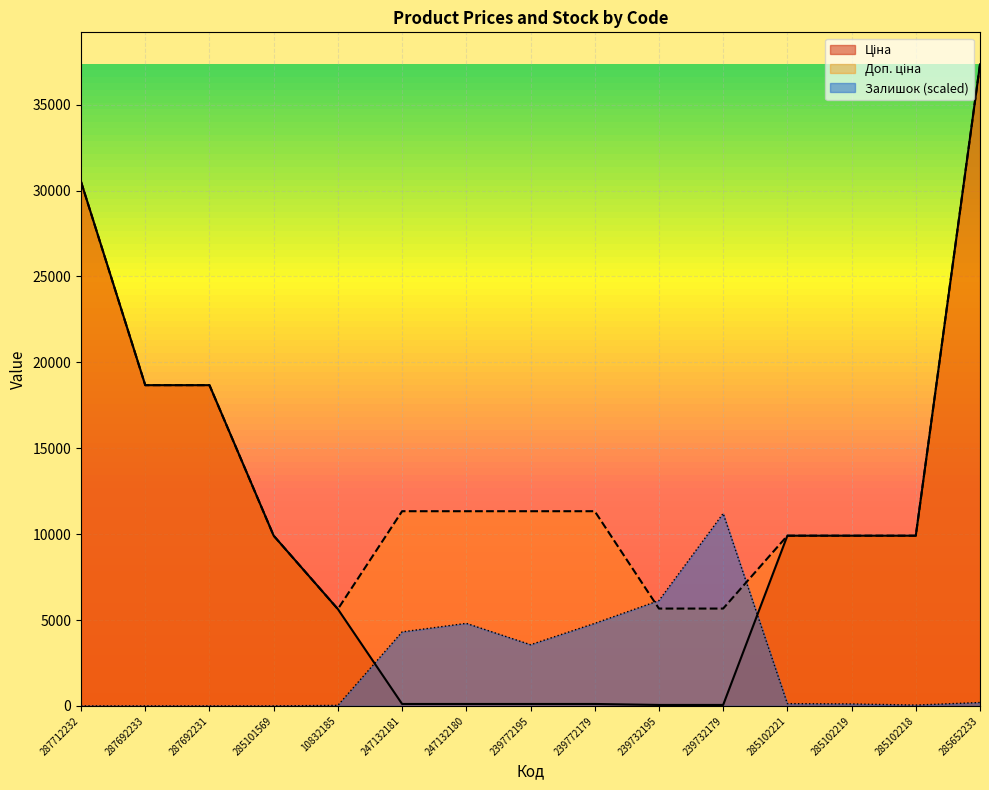

List the series in order of their peak value, lowest first.

Залишок, Ціна, Доп. ціна